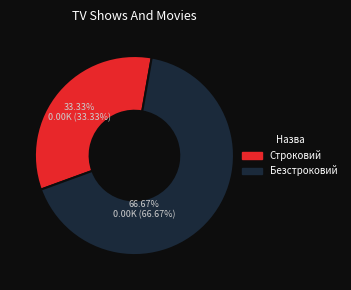

The Безстроковий slice represents 58% of the pie. True or false?

False